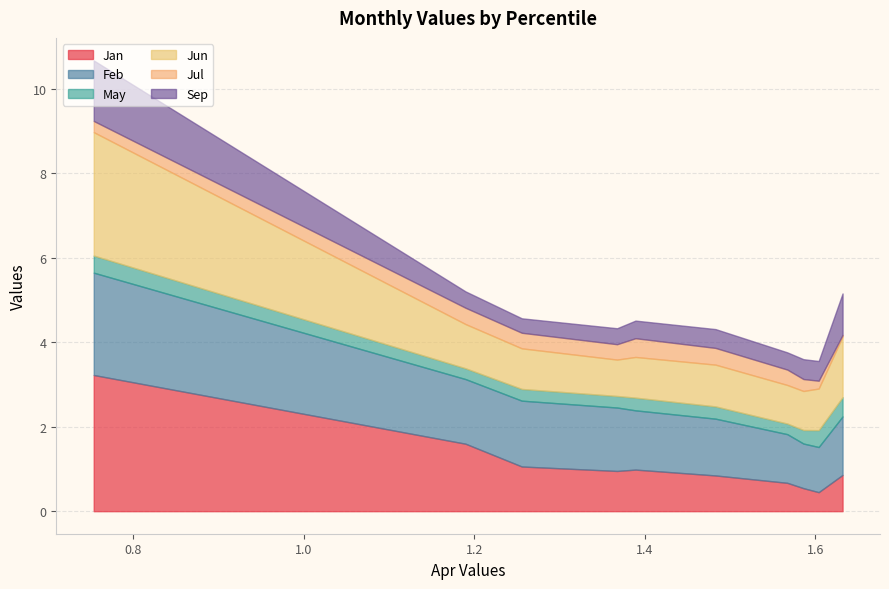

What is the maximum value for Jan?

3.2